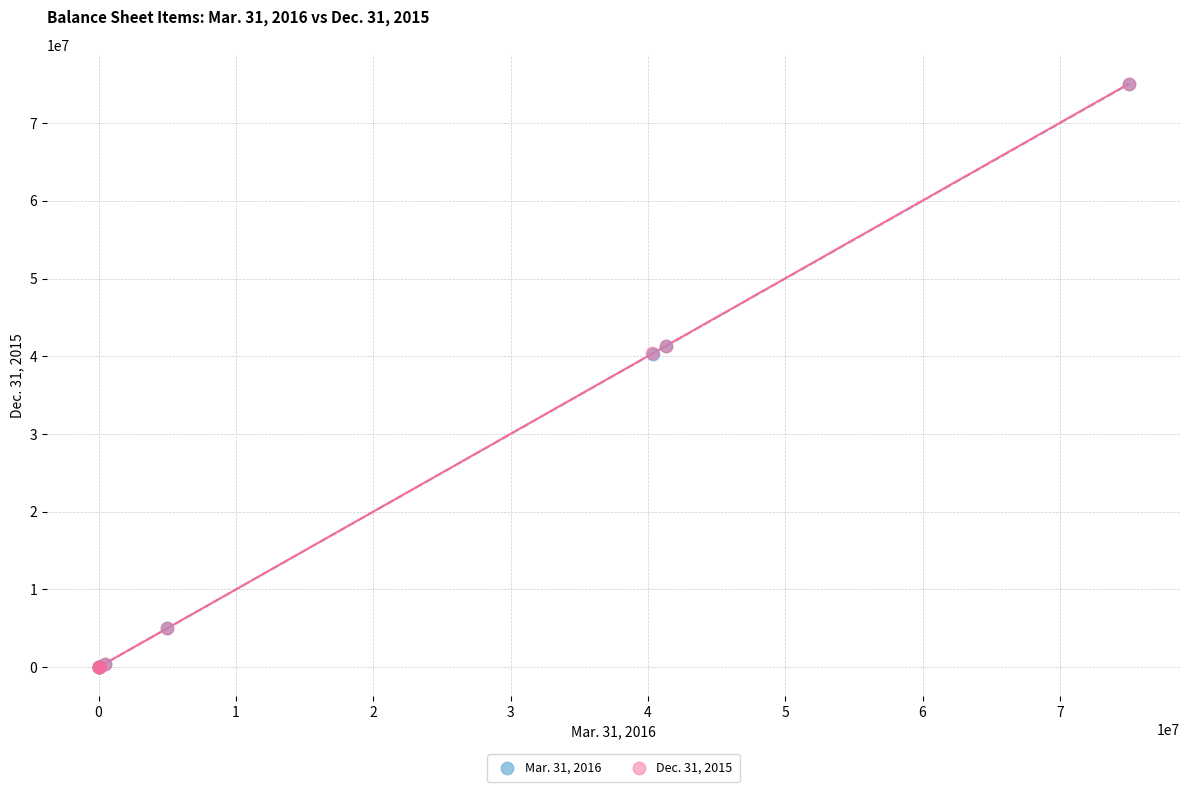

What are all the series names shown in the legend?

Mar. 31, 2016, Dec. 31, 2015